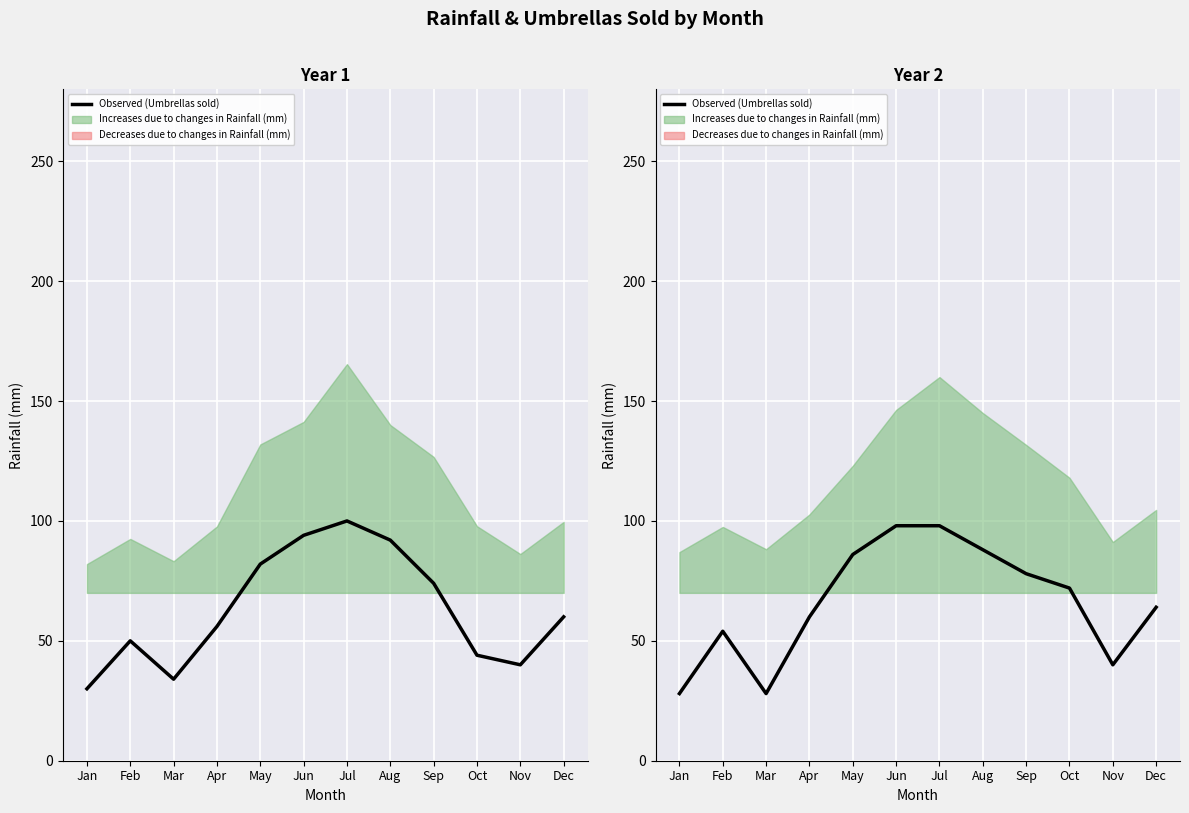

Where is the data nearest to the value 63?

Dec